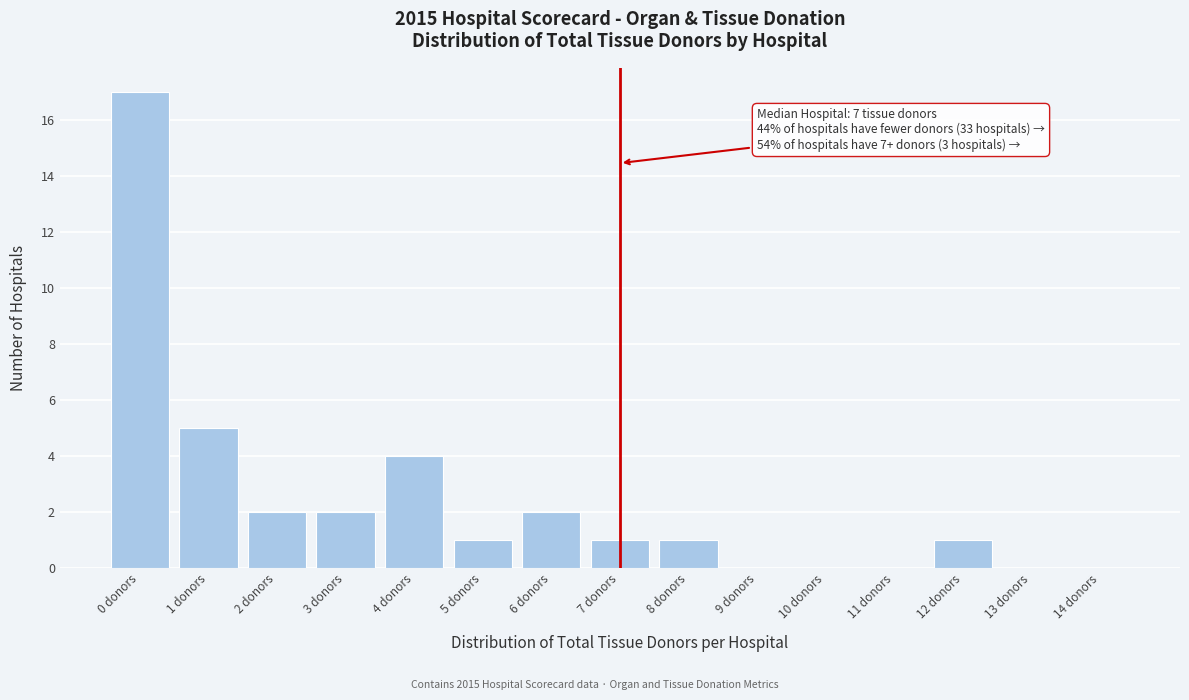

Reading right to left, transcribe all the data shown in this chart.

14 donors=0	13 donors=0	12 donors=1	11 donors=0	10 donors=0	9 donors=0	8 donors=1	7 donors=1	6 donors=2	5 donors=1	4 donors=4	3 donors=2	2 donors=2	1 donors=5	0 donors=17